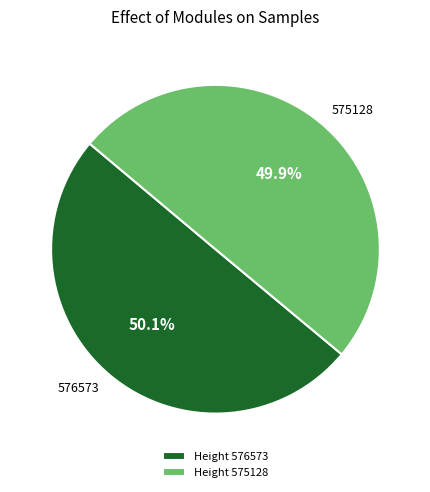

Is there any slice that represents more than half of the pie?

Yes